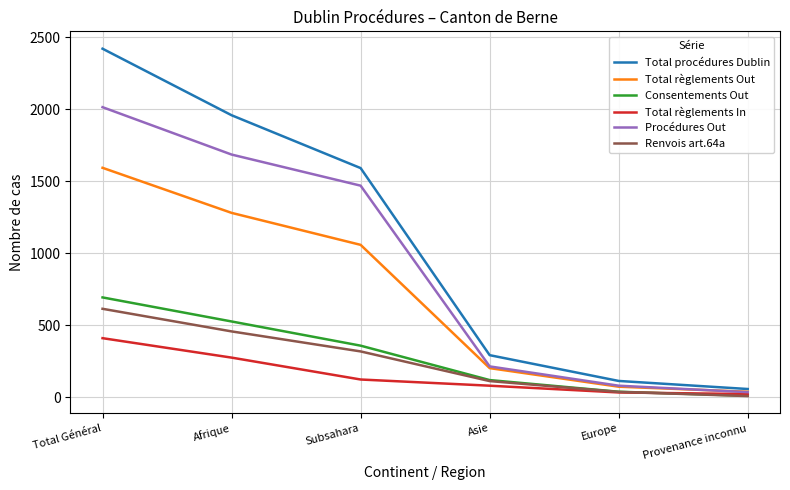

Reading left to right, list all the values displayed in this chart.

Total procédures Dublin: 2420	1958	1591	292	113	57
Total règlements Out: 1593	1280	1058	202	73	38
Consentements Out: 693	526	358	119	38	10
Total règlements In: 410	275	123	80	33	22
Procédures Out: 2014	1685	1469	214	80	35
Renvois art.64a: 614	457	318	112	37	8